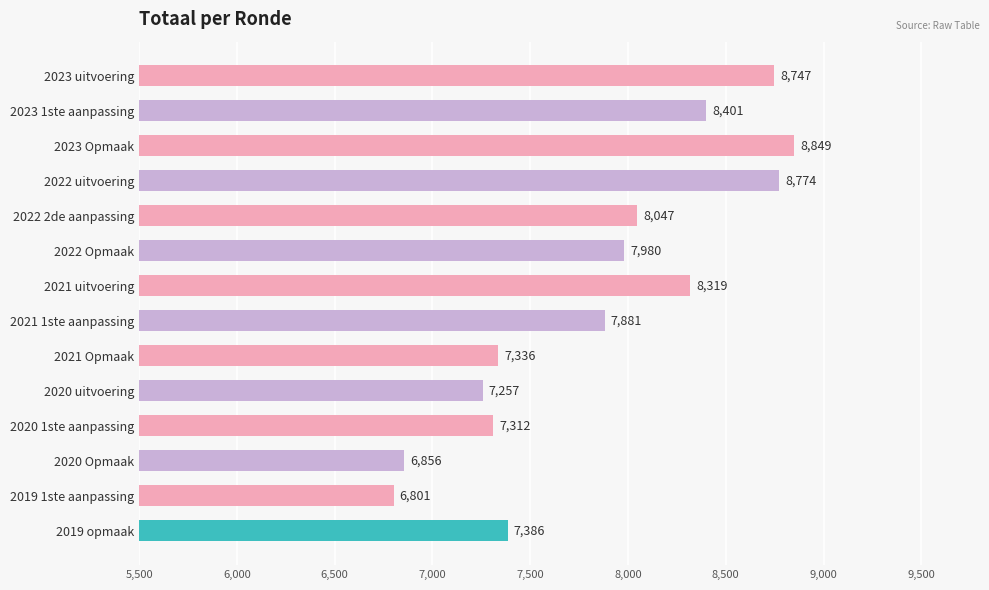

The chart shows a value of 11065 at 2021 1ste aanpassing. True or false?

False